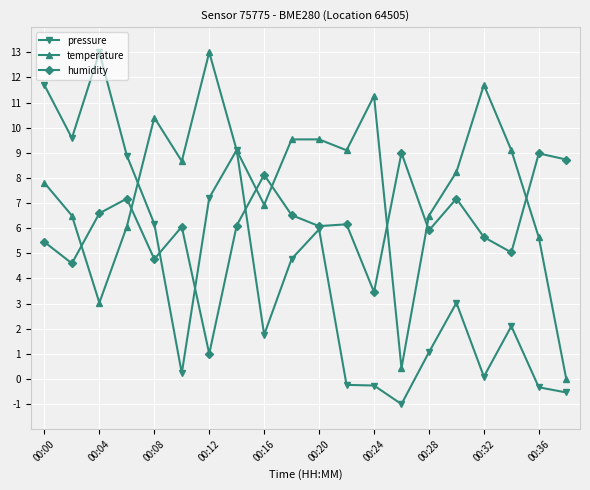

What is the minimum value shown in the chart?

-1.0